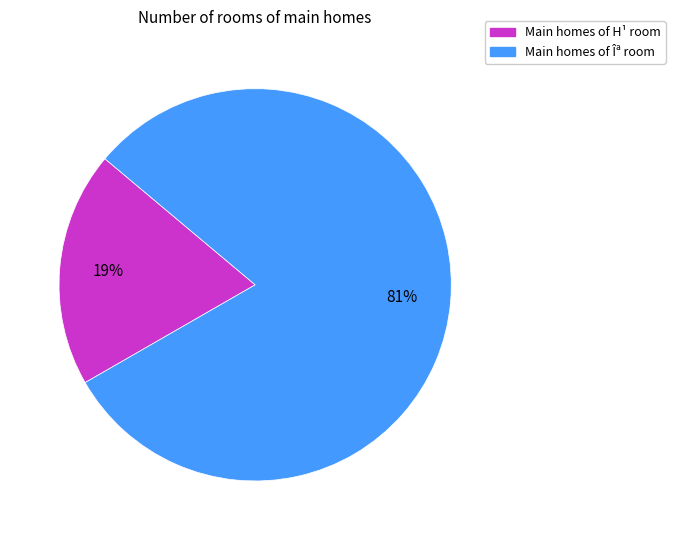

To the nearest percent, what is the average slice percentage?

50%